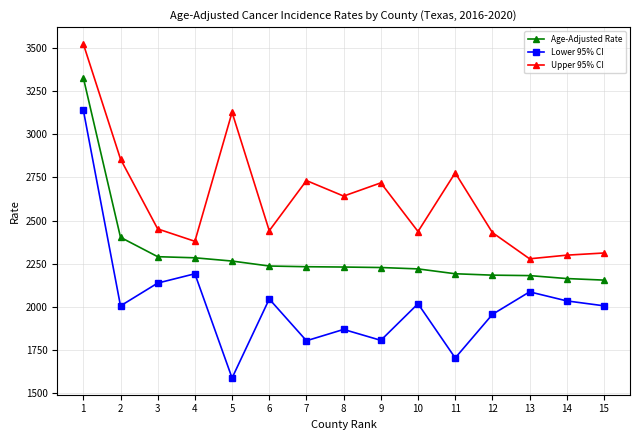

What is the value of the Age-Adjusted Rate point at the 14th from the left?

2164.4